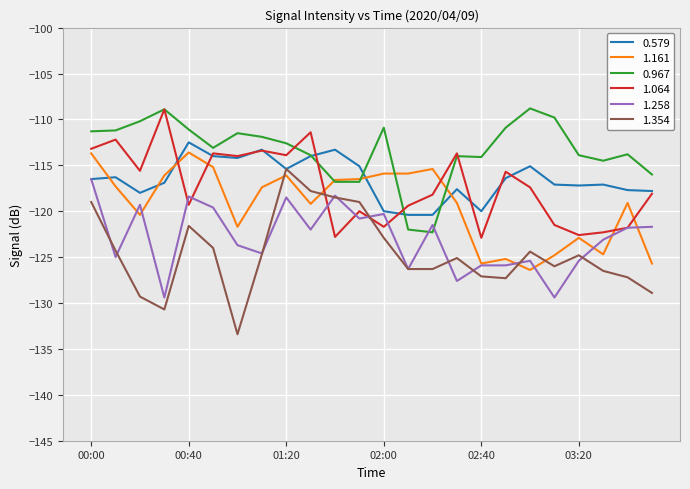

Which series has the largest range (max minus min)?

1.354